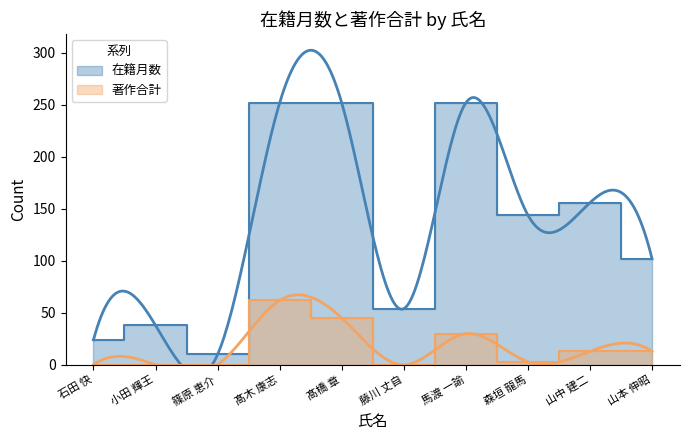

What is the value of the 著作合計 point at the 7th from the left?

30